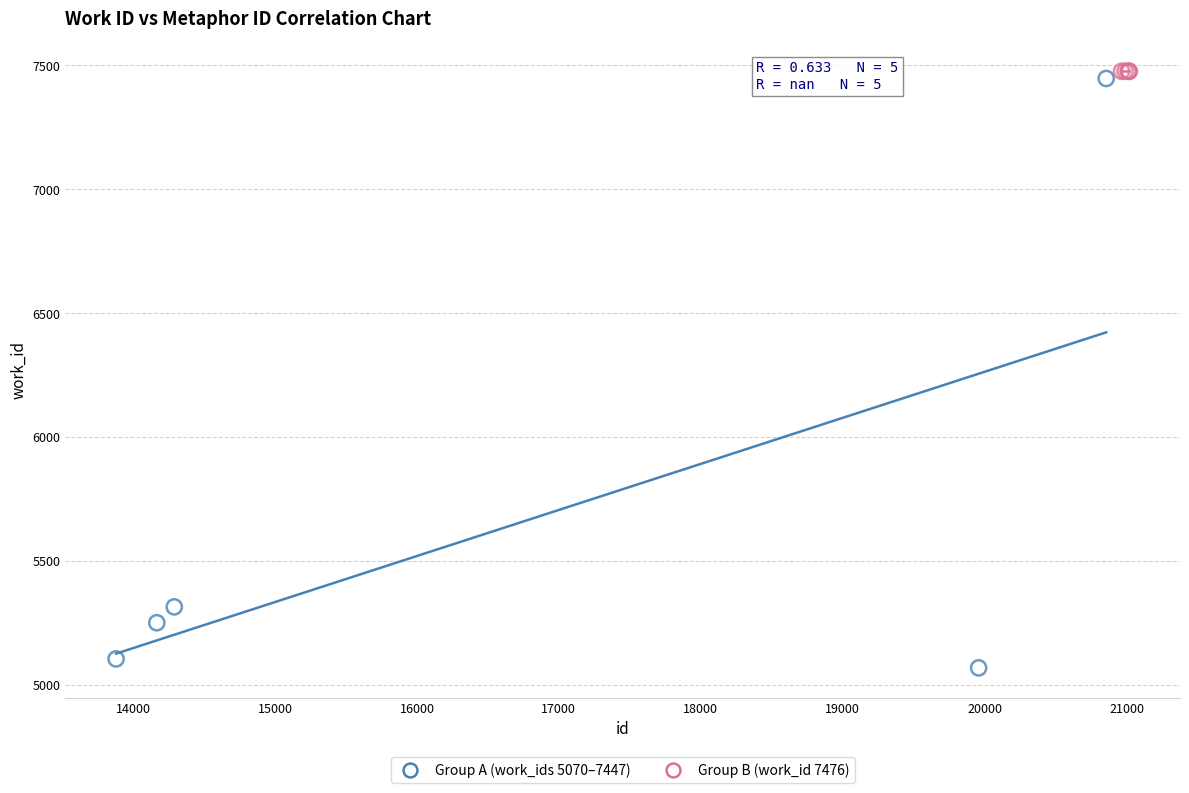

Which series reaches the minimum Y coordinate?

Group A (work_ids 5070–7447)